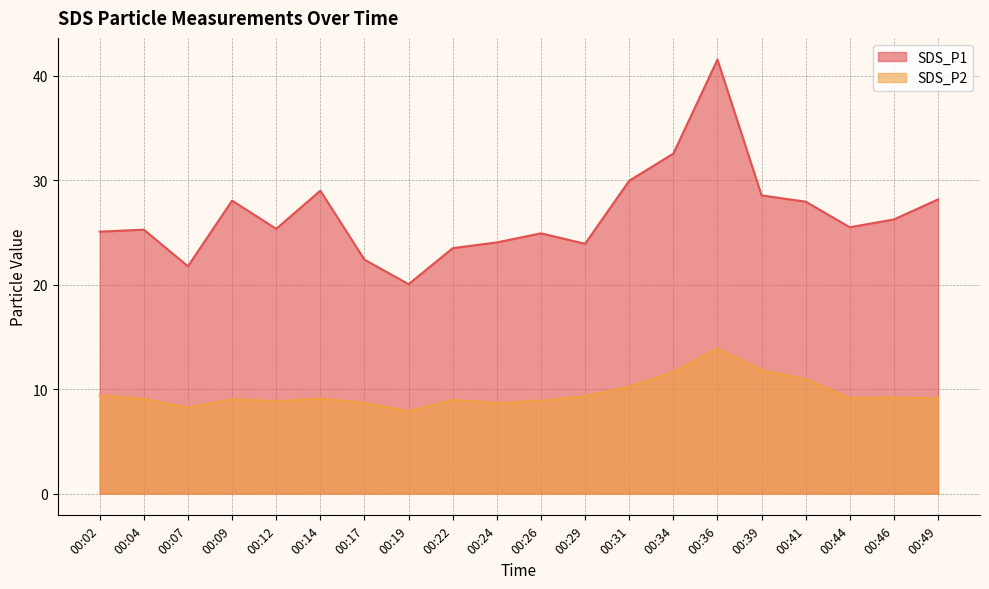

At which category does SDS_P1 reach its first local peak?

00:04